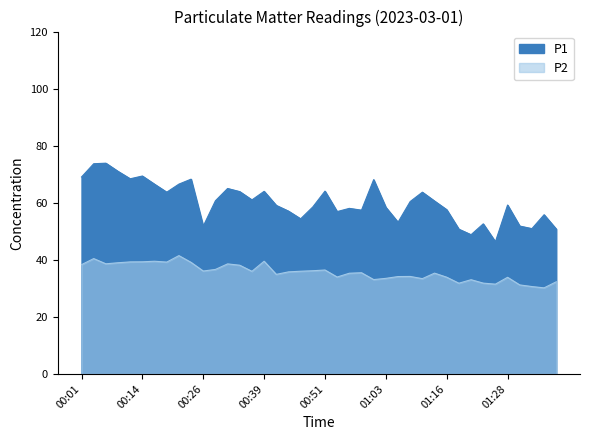

What is the sum of all P2 values?

1426.8